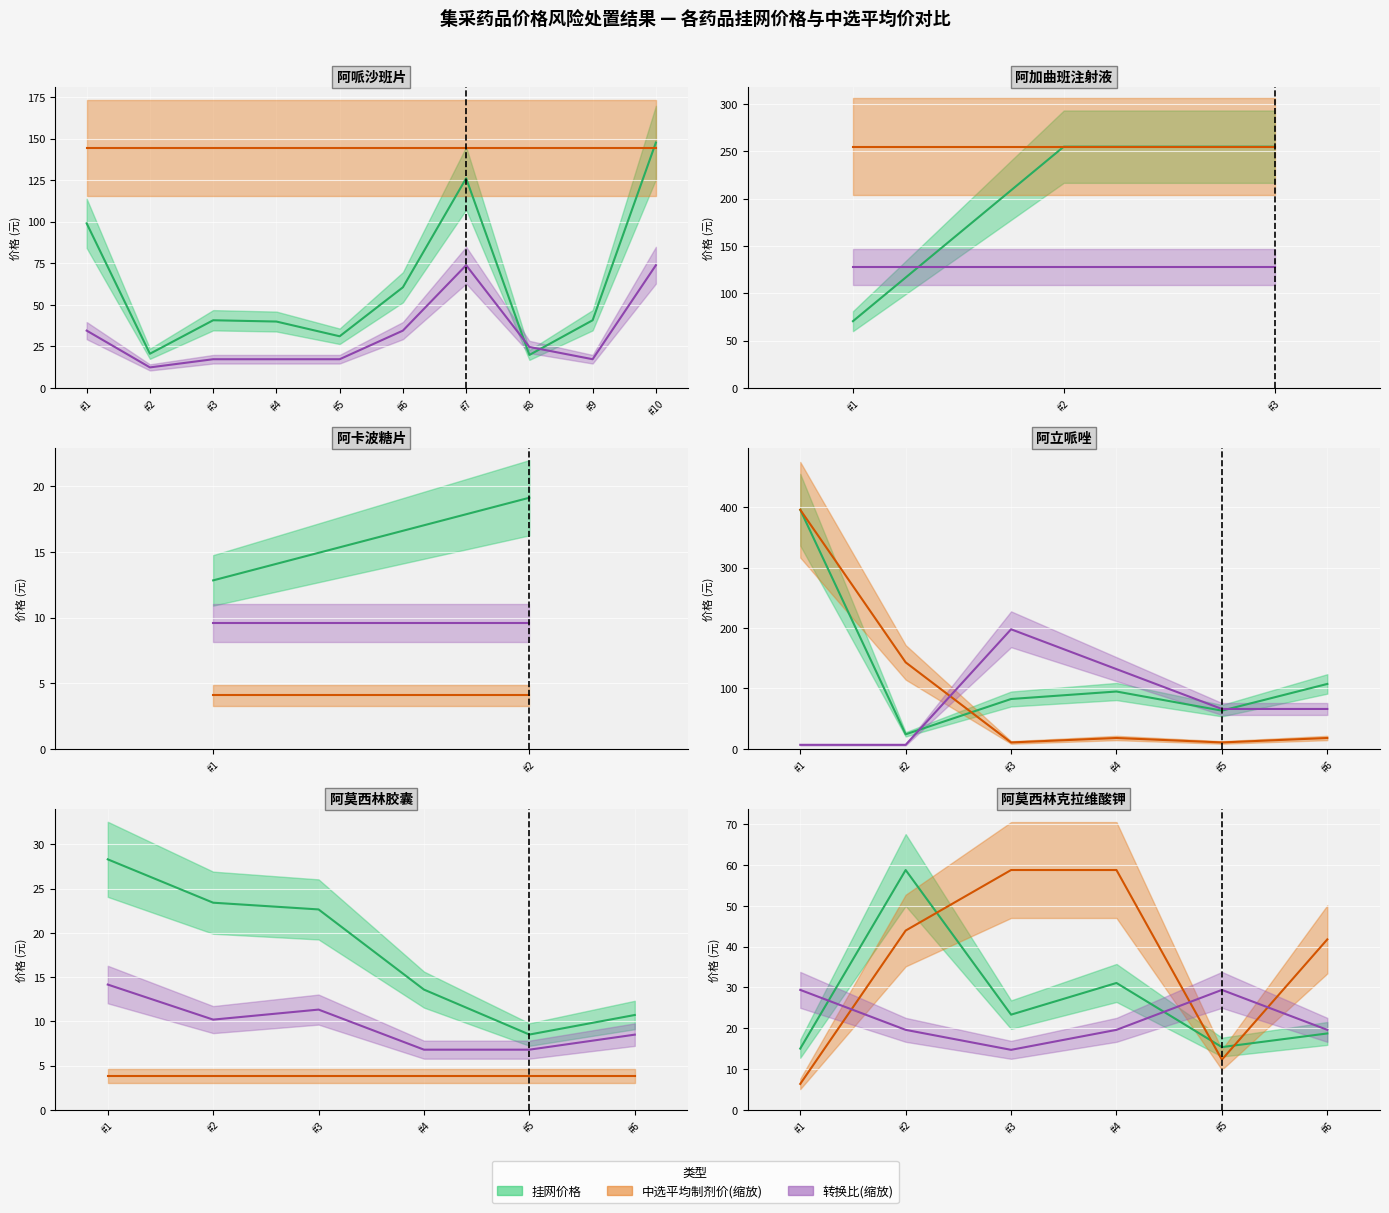

What is the average value of the 转换比(缩放) series?

22.0